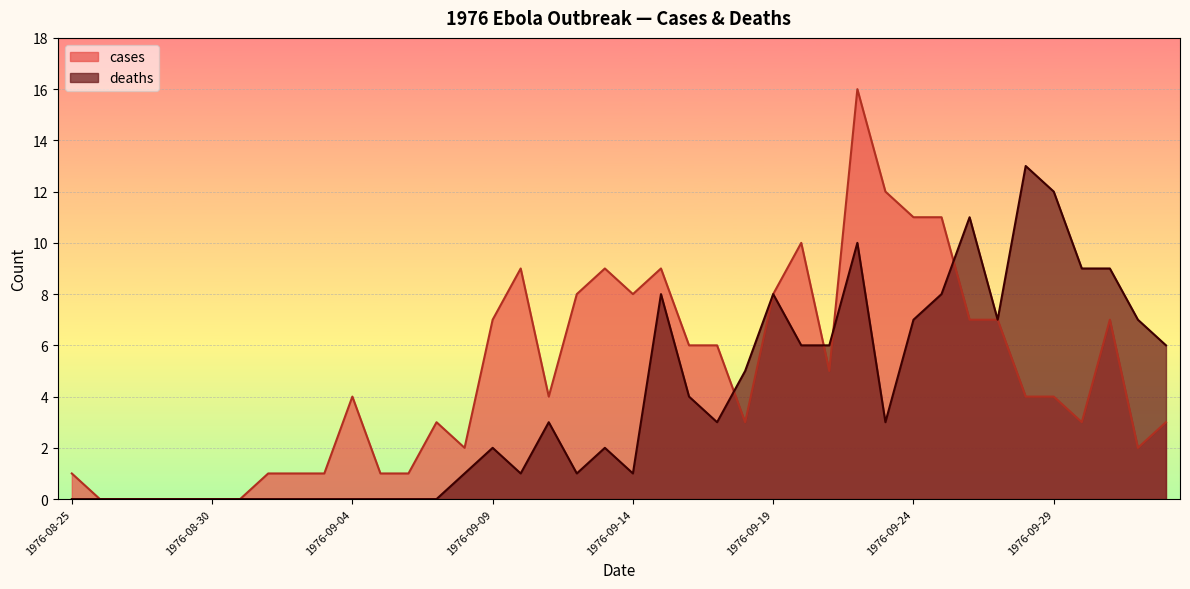

What is the difference between the second highest and minimum values in the deaths series?

12